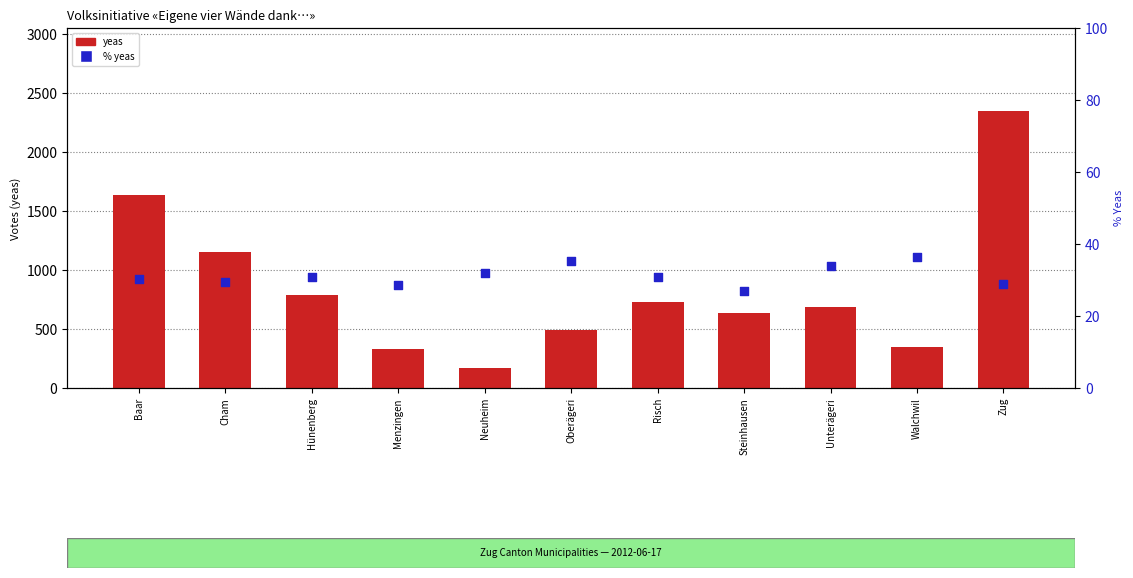

Which series has the widest spread of Y values?

yeas